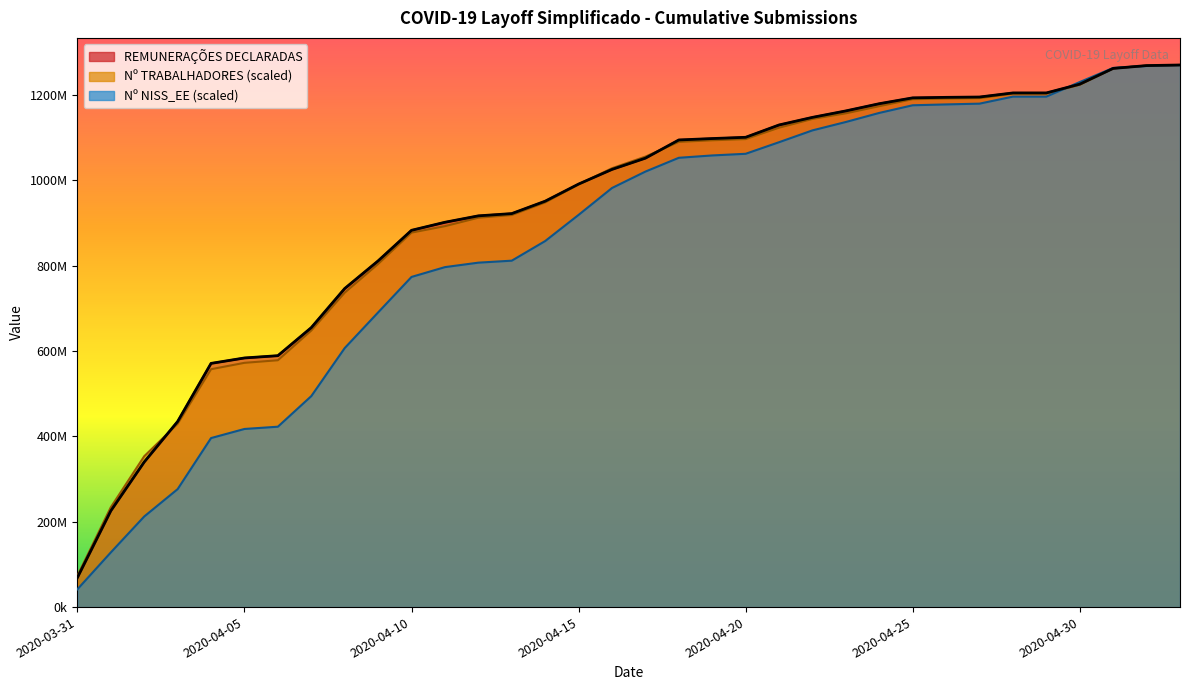

Which label corresponds to the smallest value in the chart?

2020-03-31